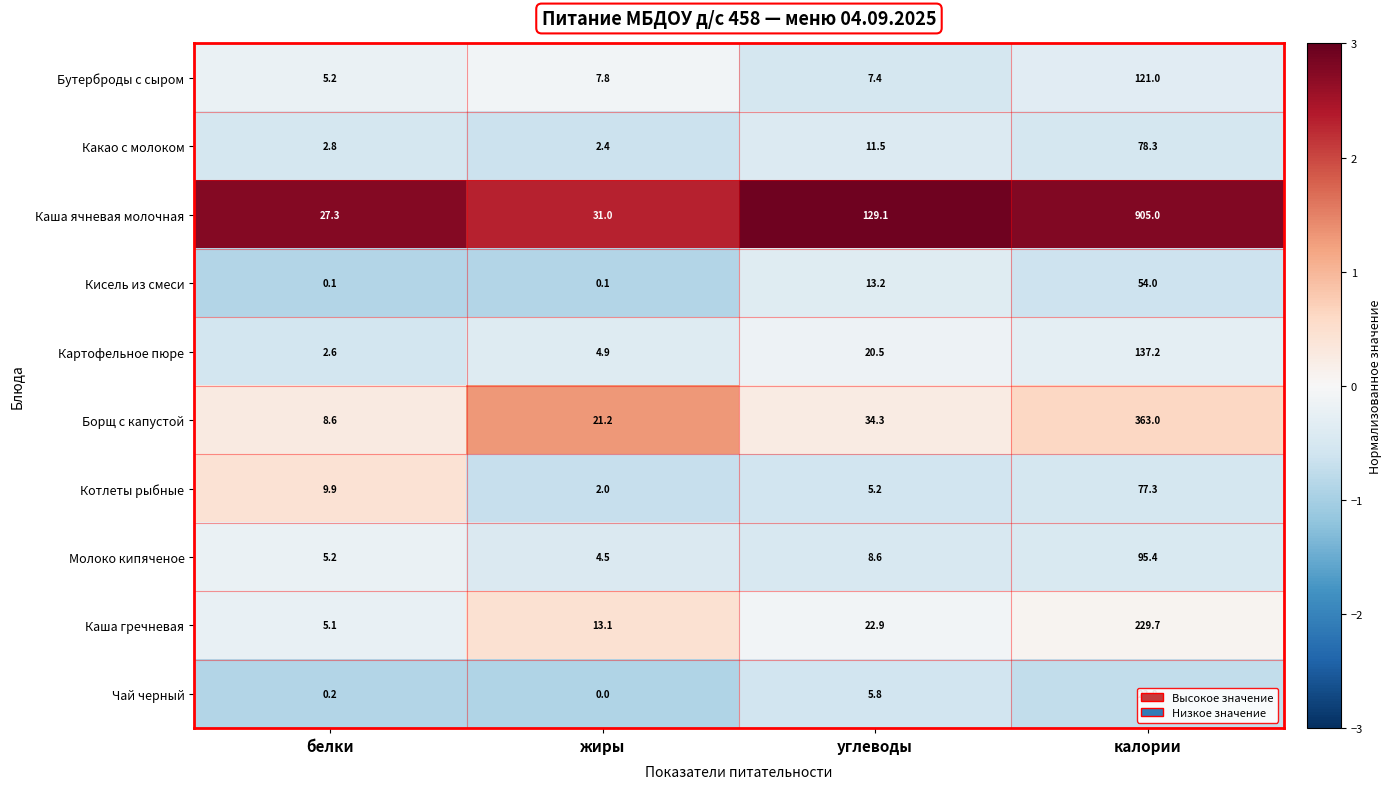

At which label does Каша гречневая reach its peak?

калории